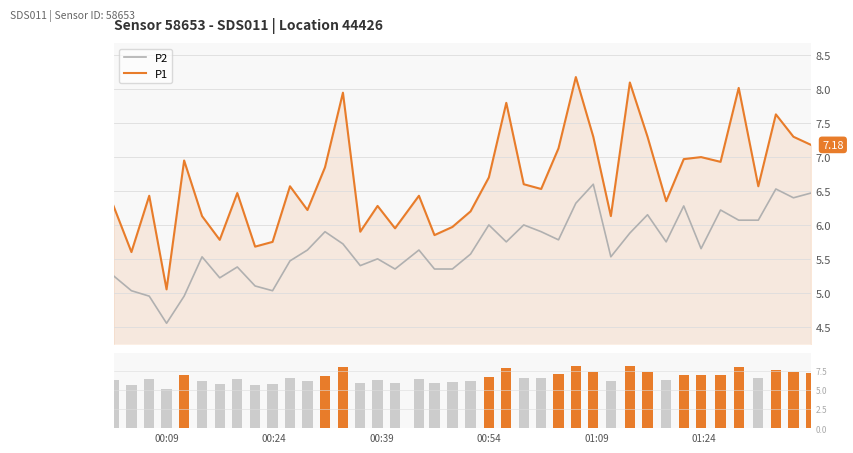

True or false: P1 and P2 intersect in this chart.

False